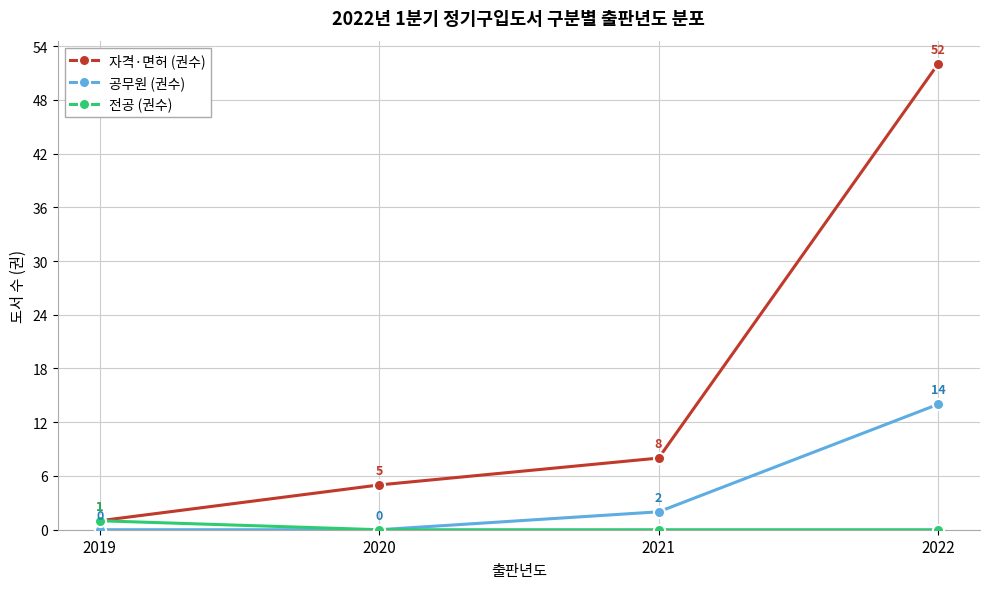

What is the greatest value displayed?

52